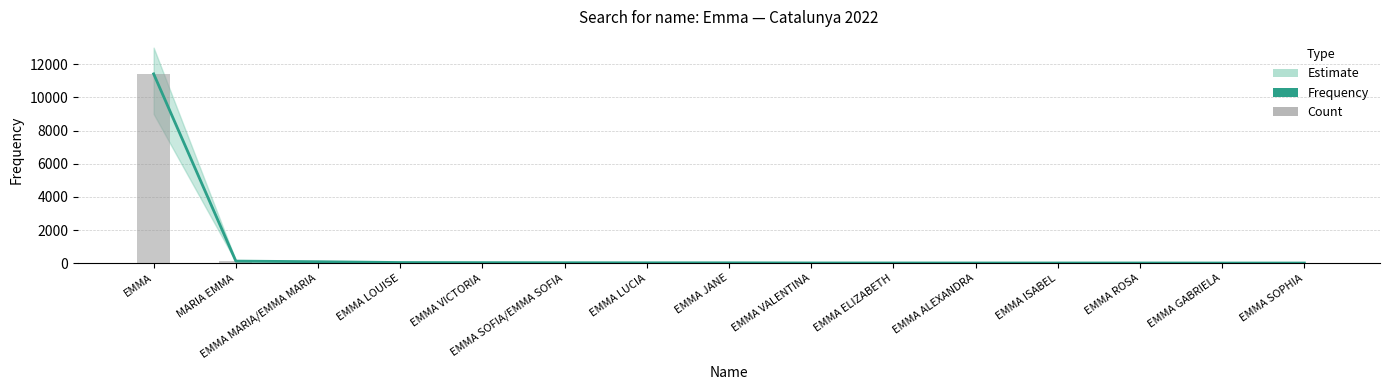

At which label is Frequency closest to 5714?

MARIA EMMA